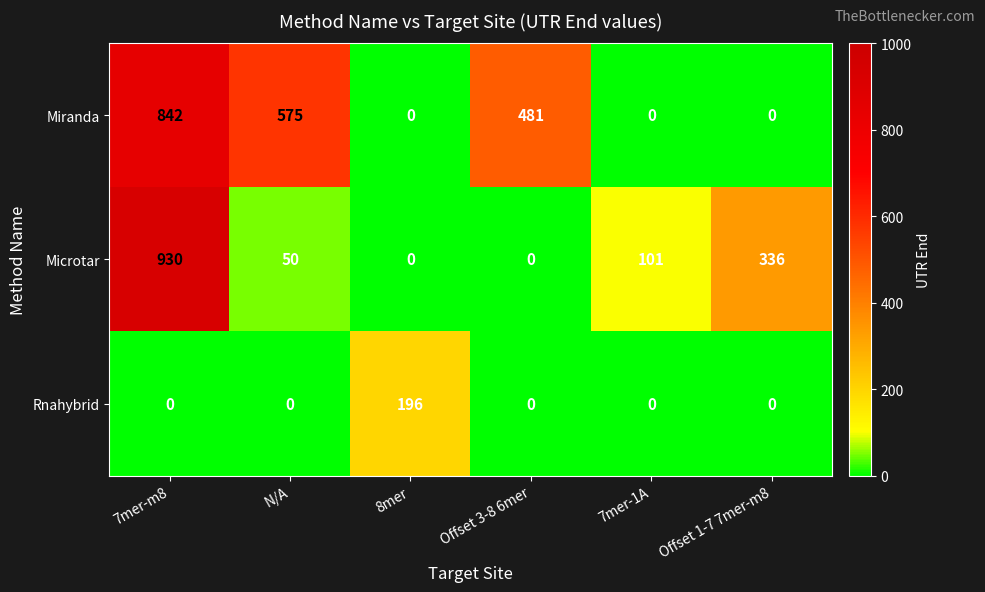

What is the average value of the Microtar series?

236